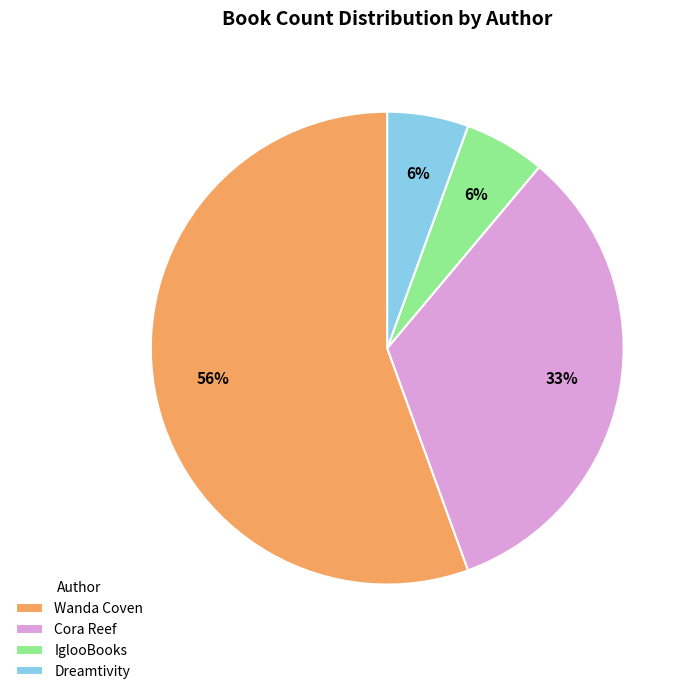

Do Dreamtivity and Wanda Coven together represent more than half of the pie?

Yes